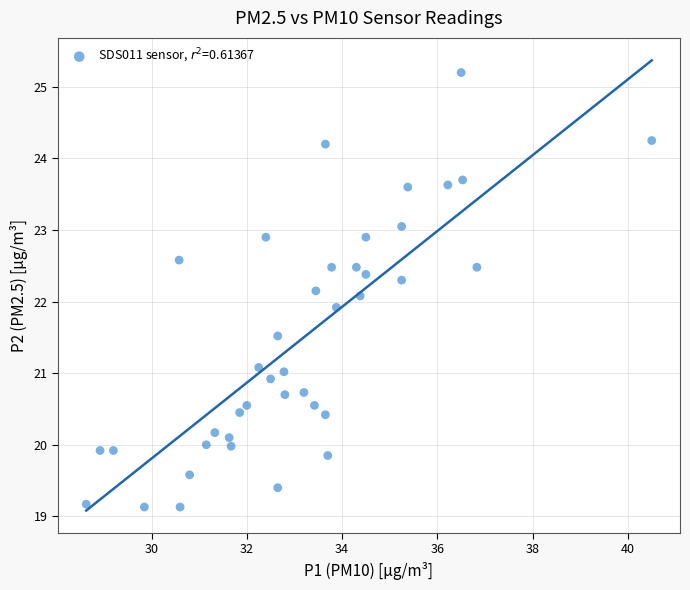

What is the range of Y values (max minus min)?

6.1